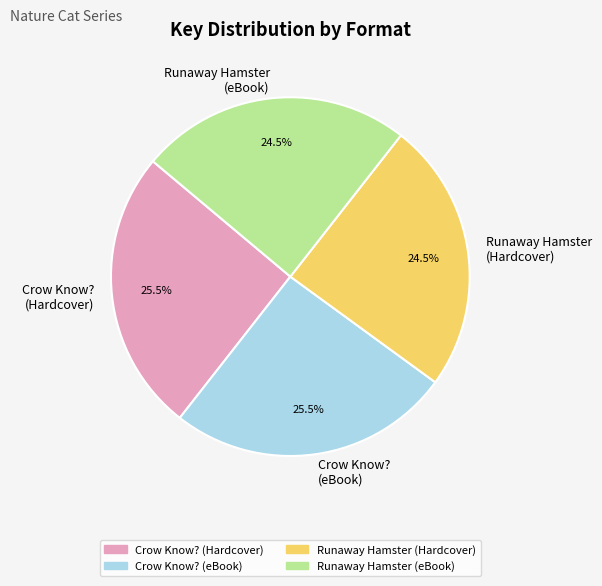

To the nearest percent, what is the difference between the largest and smallest slice percentages?

1%